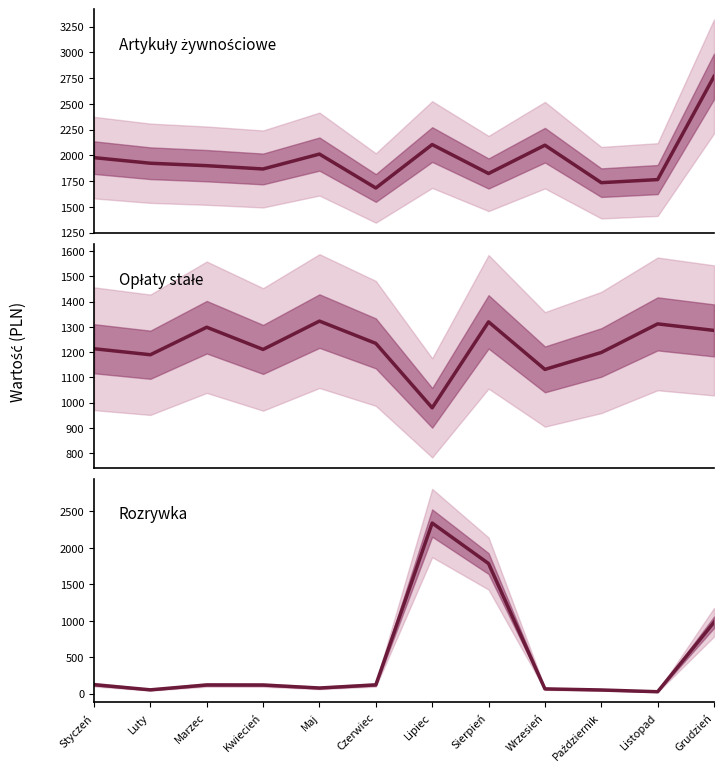

Which has a higher value, Listopad or Wrzesień?

Wrzesień